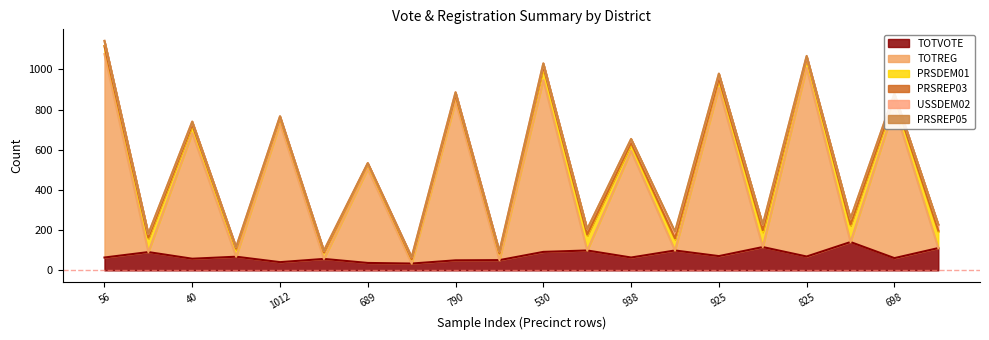

True or false: PRSREP05 has more than 2 interior local peaks.

False